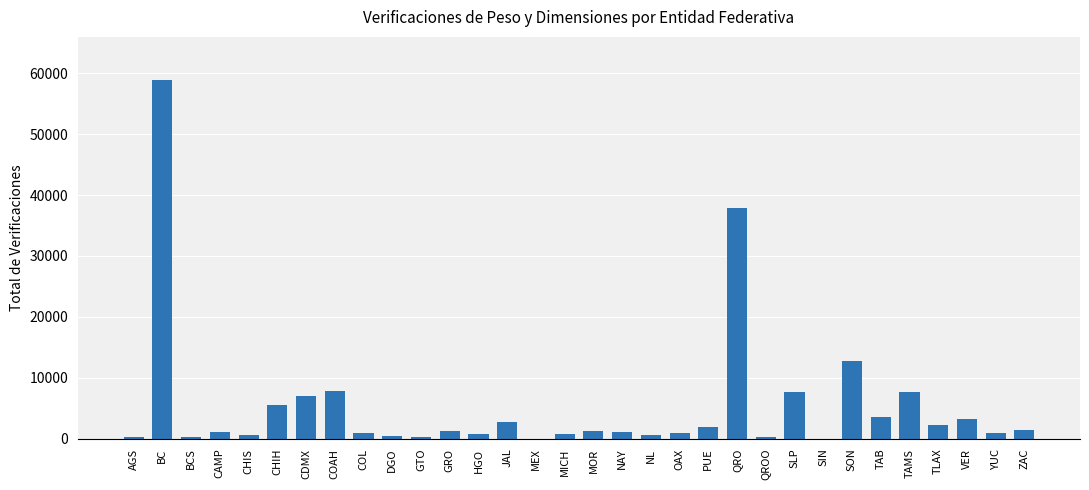

Approximately how many times larger is the value at QRO compared to NL?

54.2